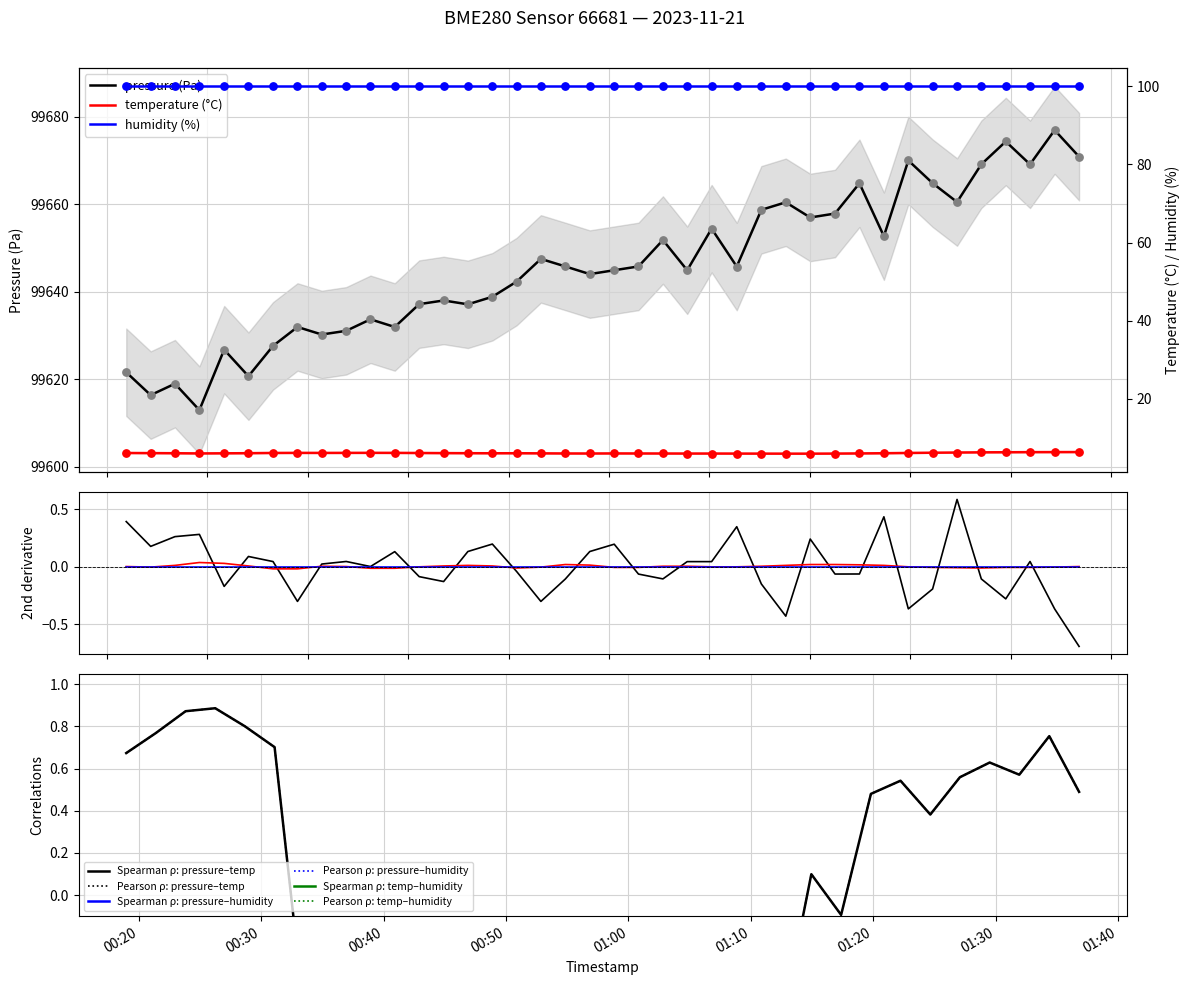

Which series contains the lowest Y value?

temperature